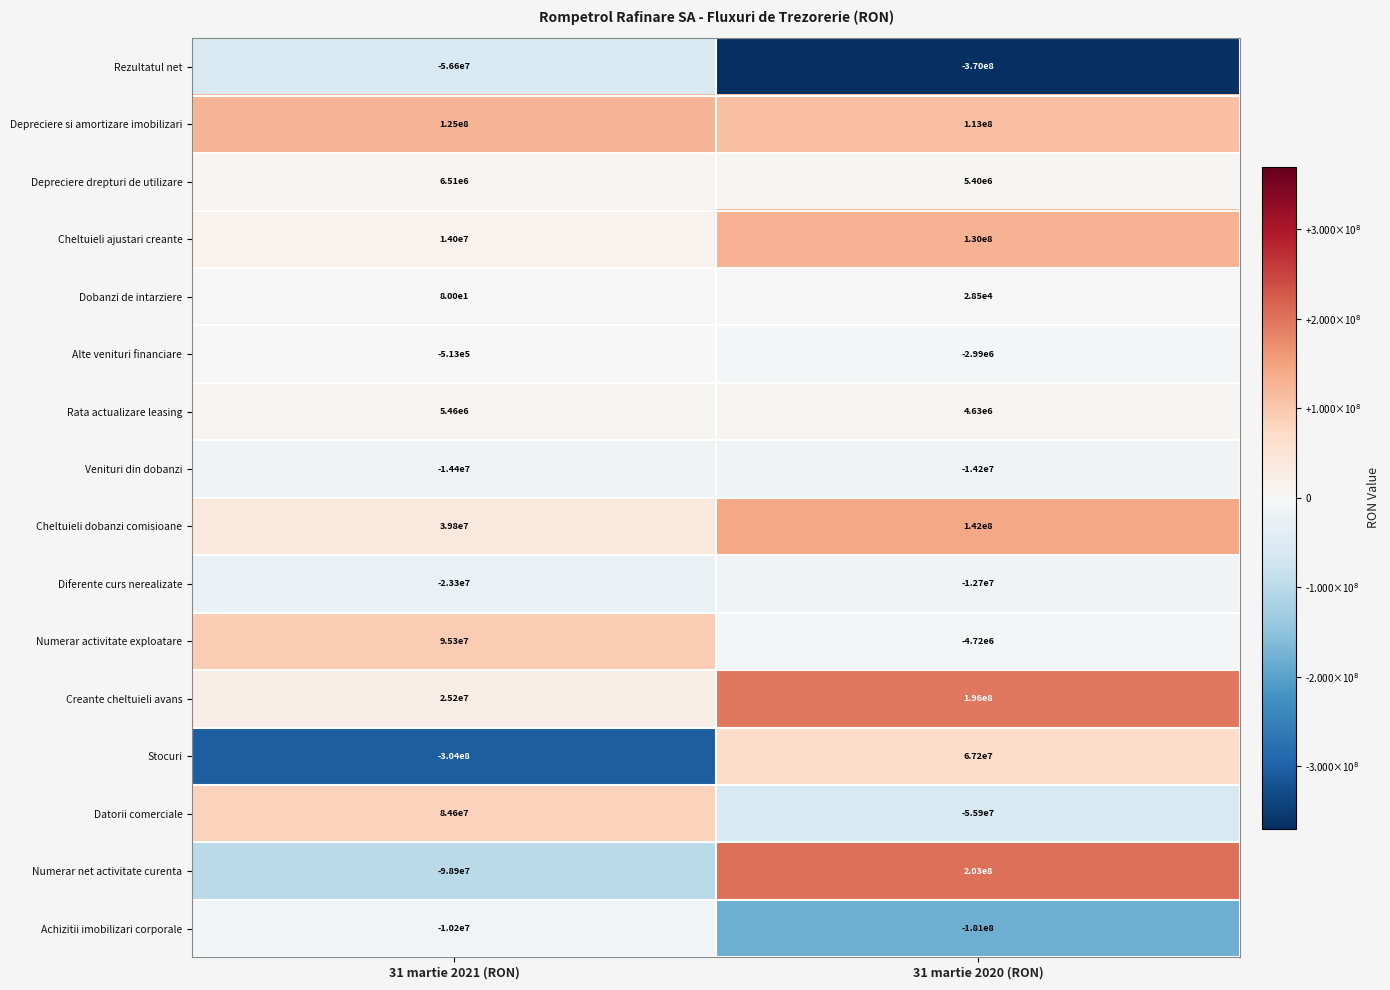

Read the Achizitii imobilizari corporale value at 31 martie 2020 (RON), to the nearest 100.

-181000000